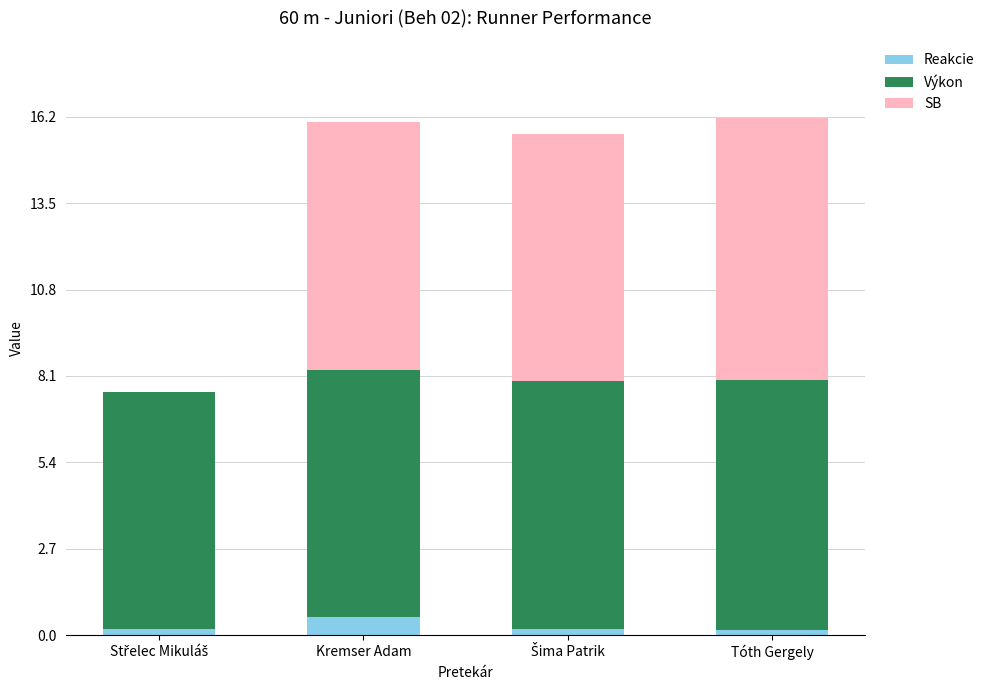

True or false: Reakcie has a value of 0.6 at Kremser Adam.

True